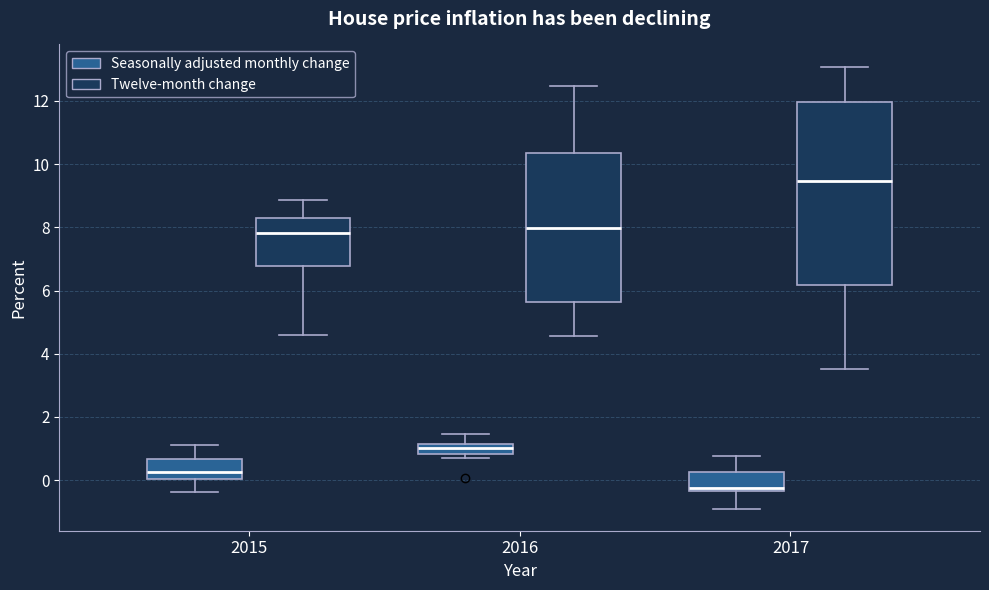

Where is the upper edge of the box for 2015 (Seasonally adjusted monthly change) on the y-axis? The values are not printed on the chart, so give them approximately, as read against the axis.

0.6